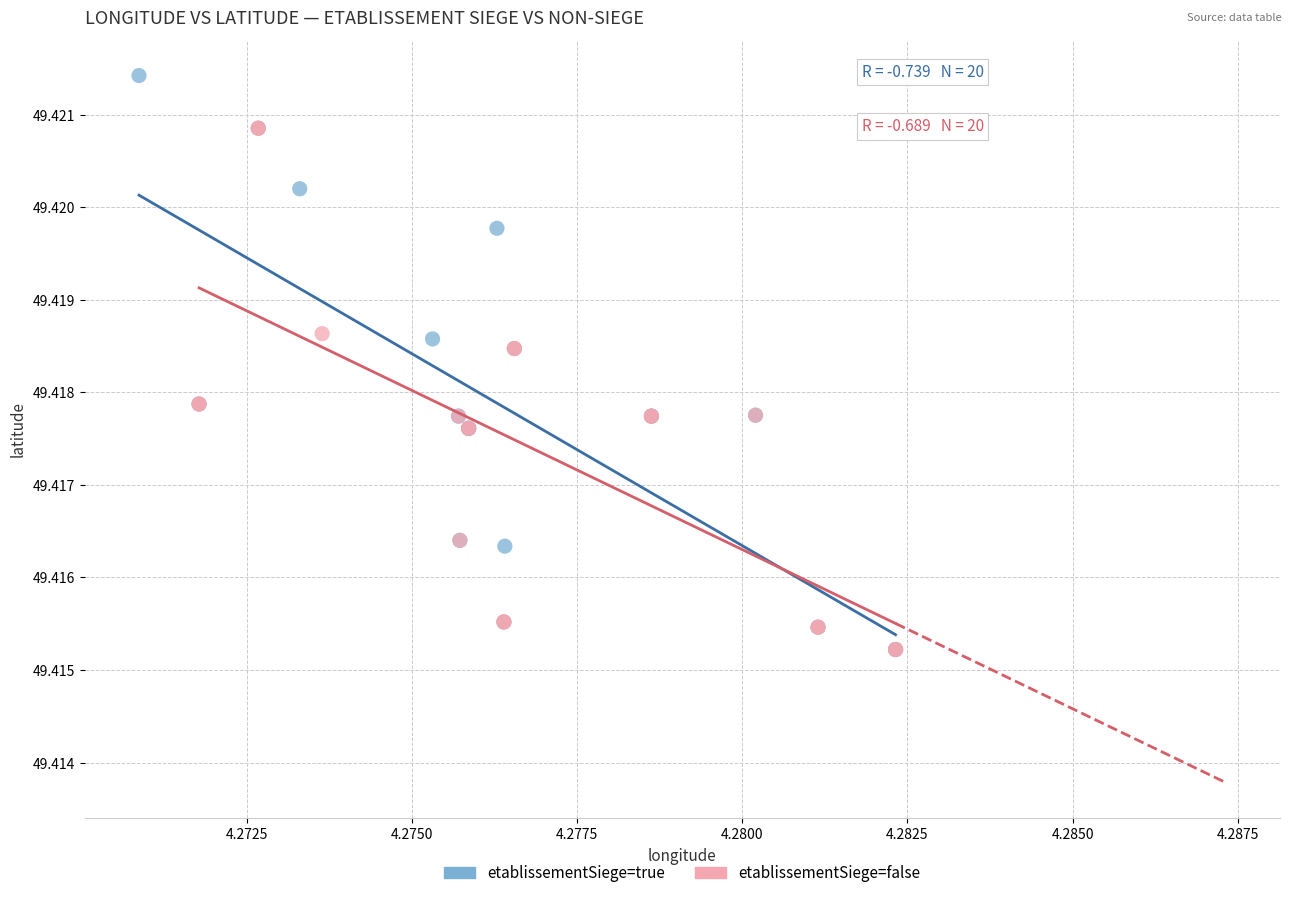

Which series contains the highest Y value?

etablissementSiege=true